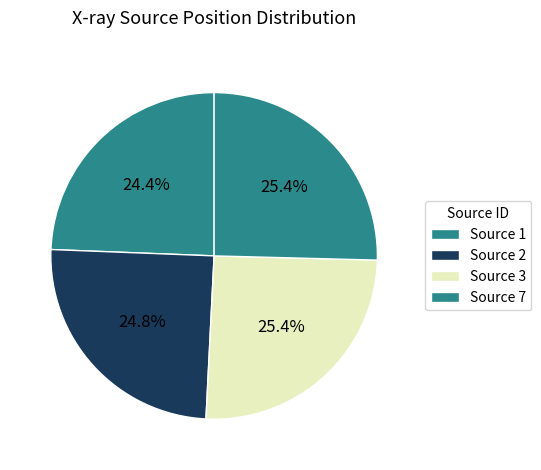

How many segments does this pie chart have?

4